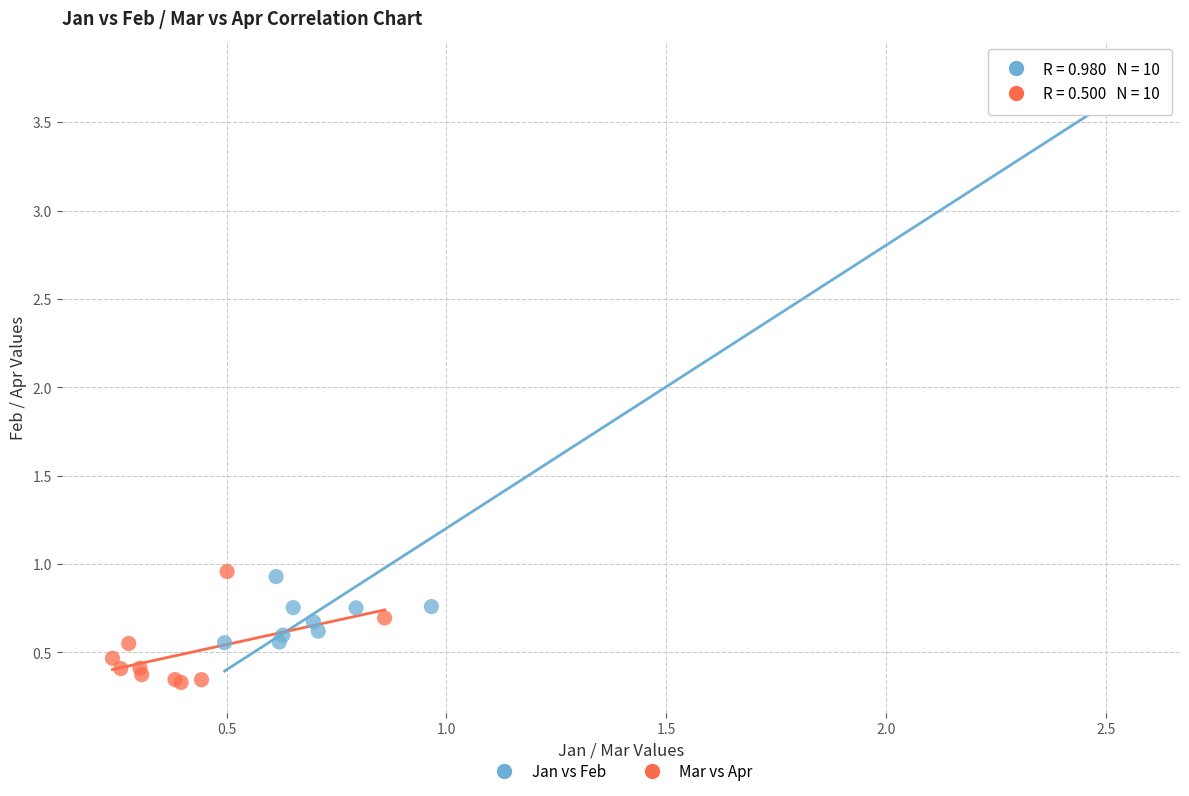

Which series has the widest spread of Y values?

Jan vs Feb